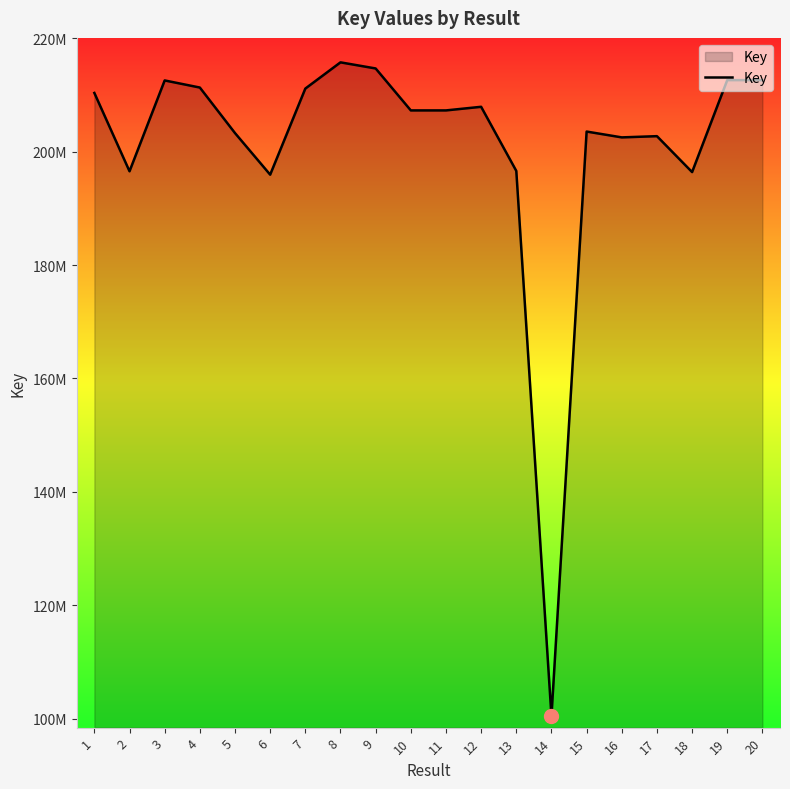

True or false: the data has more than 0 interior local peaks.

True